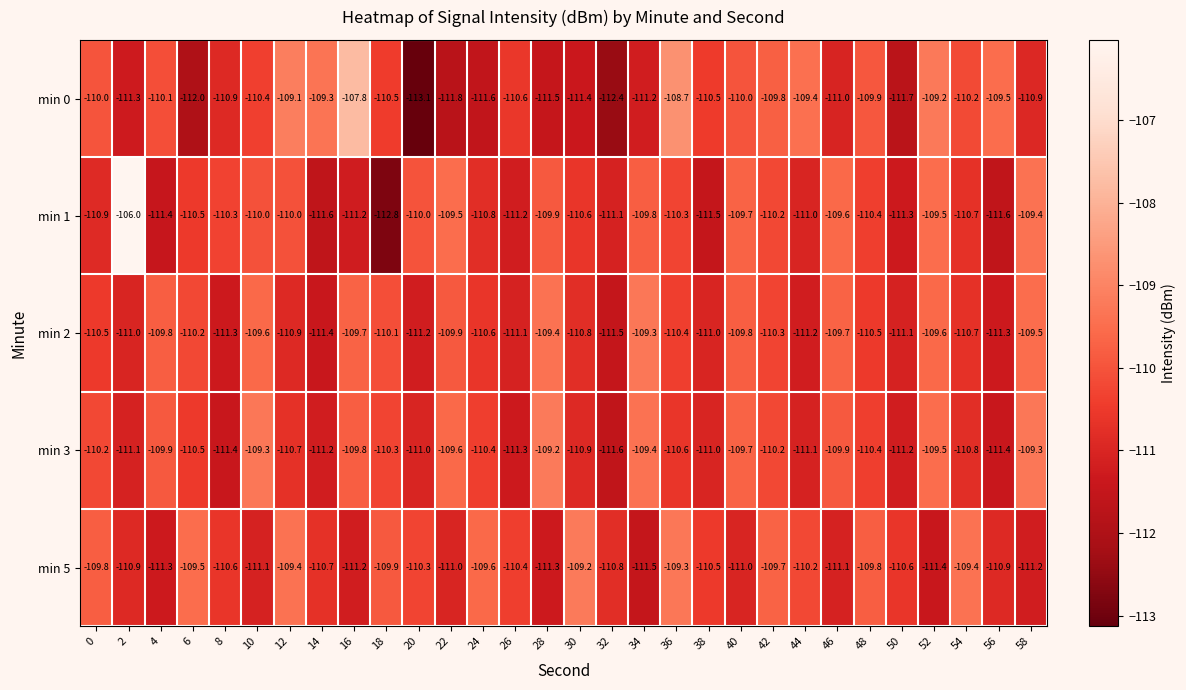

At how many categories does at least one series exceed -109?

3